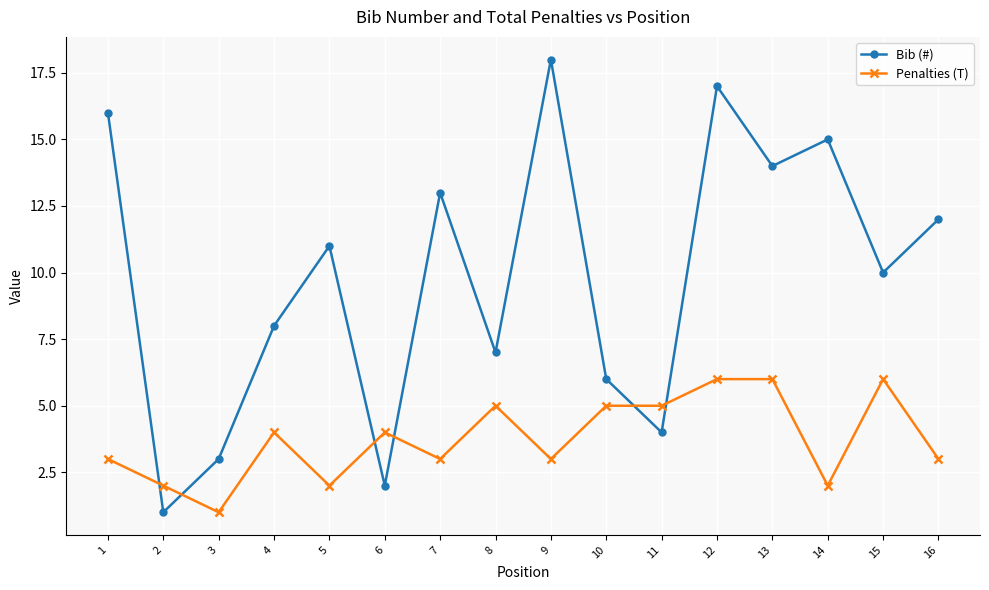

Is it true that Penalties (T) equals 3 at 15?

False